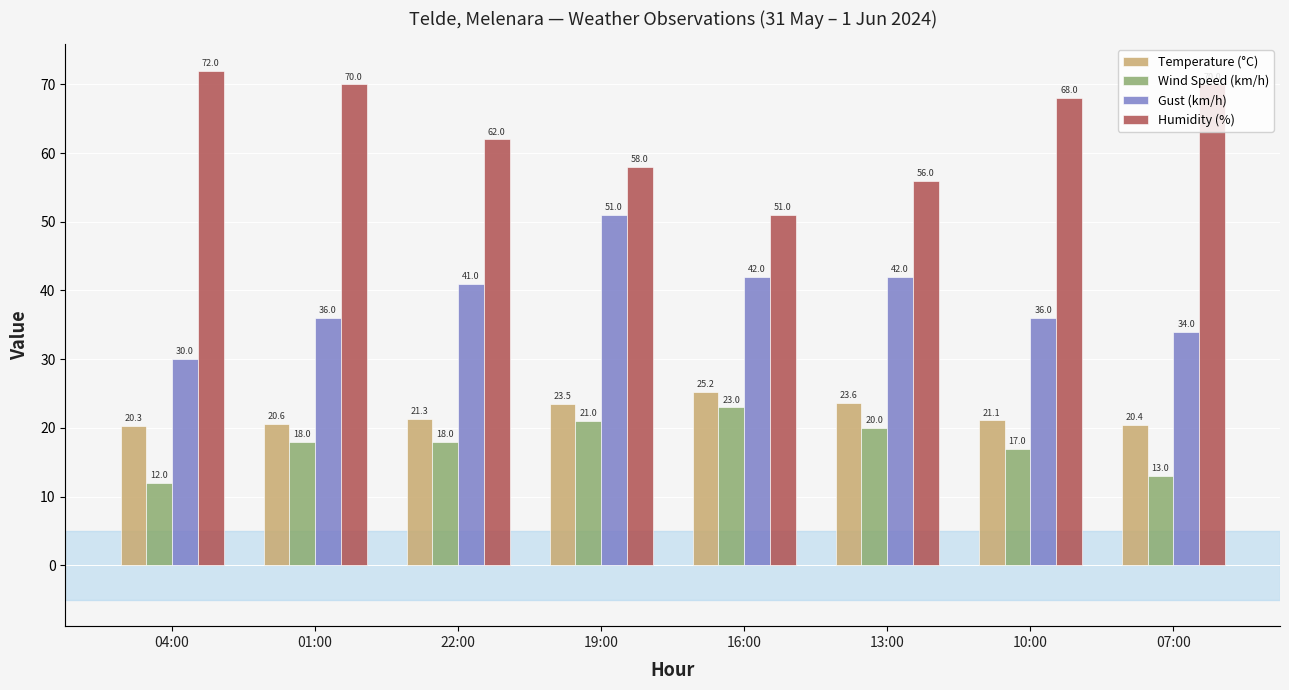

What is the difference between the second highest and second lowest values in the Wind Speed (km/h) series?

8.0